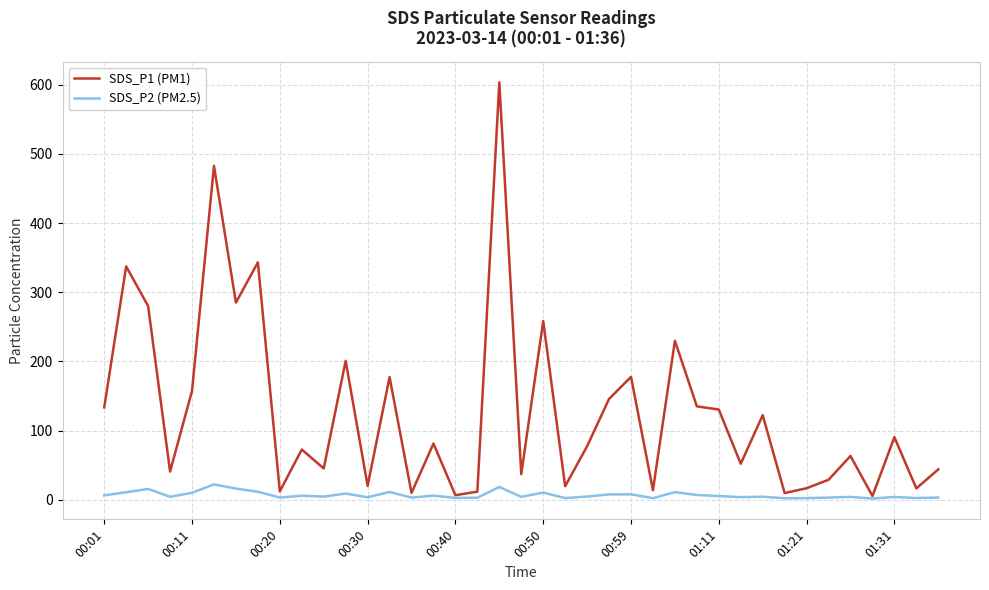

What is the maximum value shown in the chart?

603.4